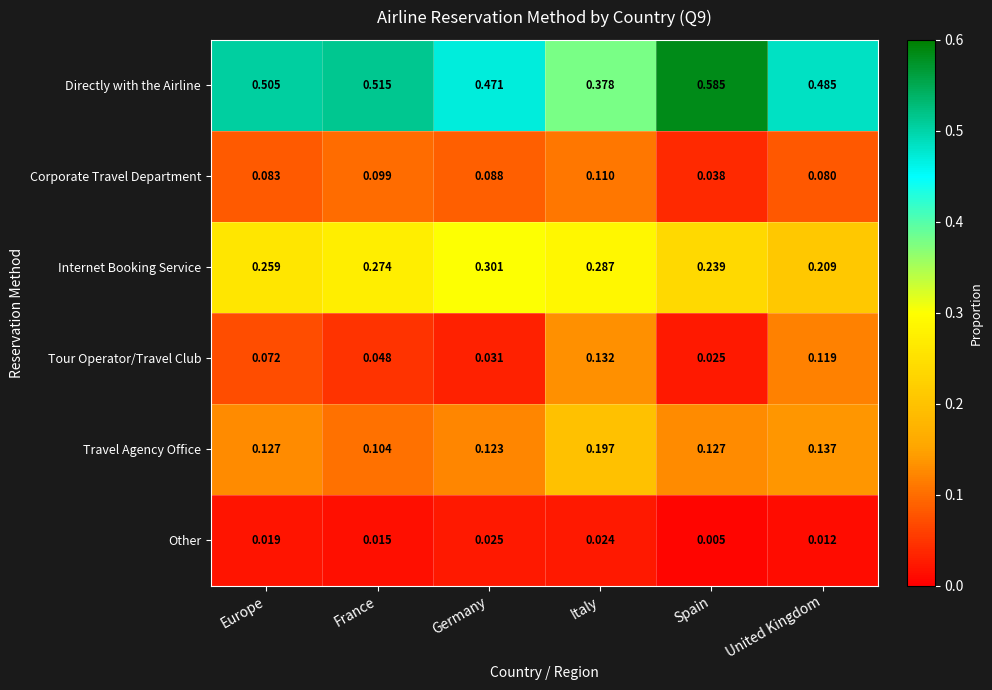

At which category is the sum across all series the highest?

Italy